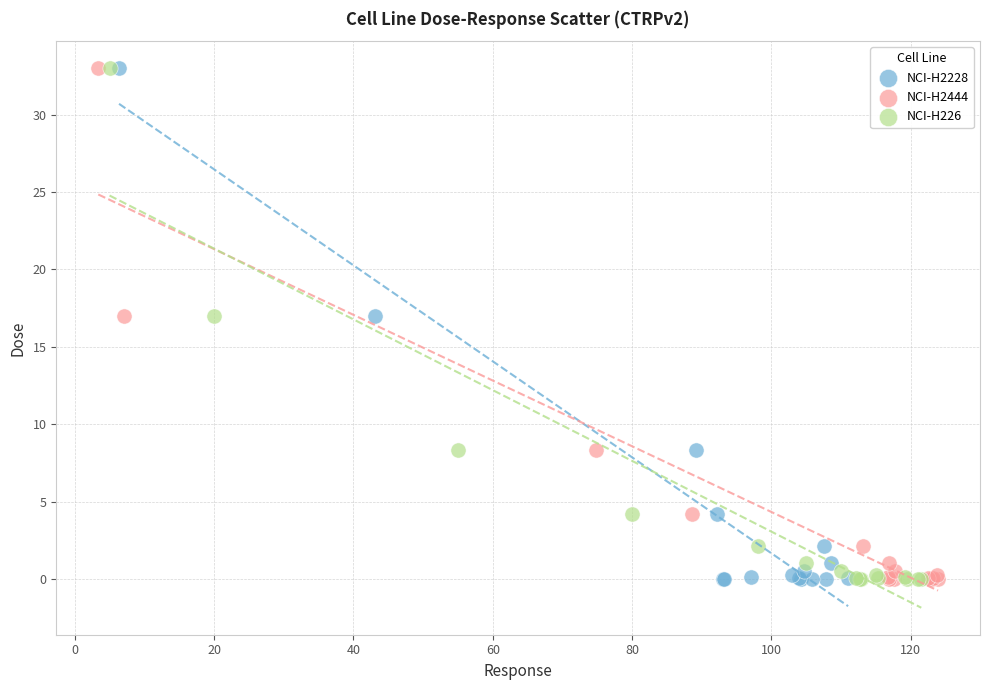

What are all the series names shown in the legend?

NCI-H2228, NCI-H2444, NCI-H226